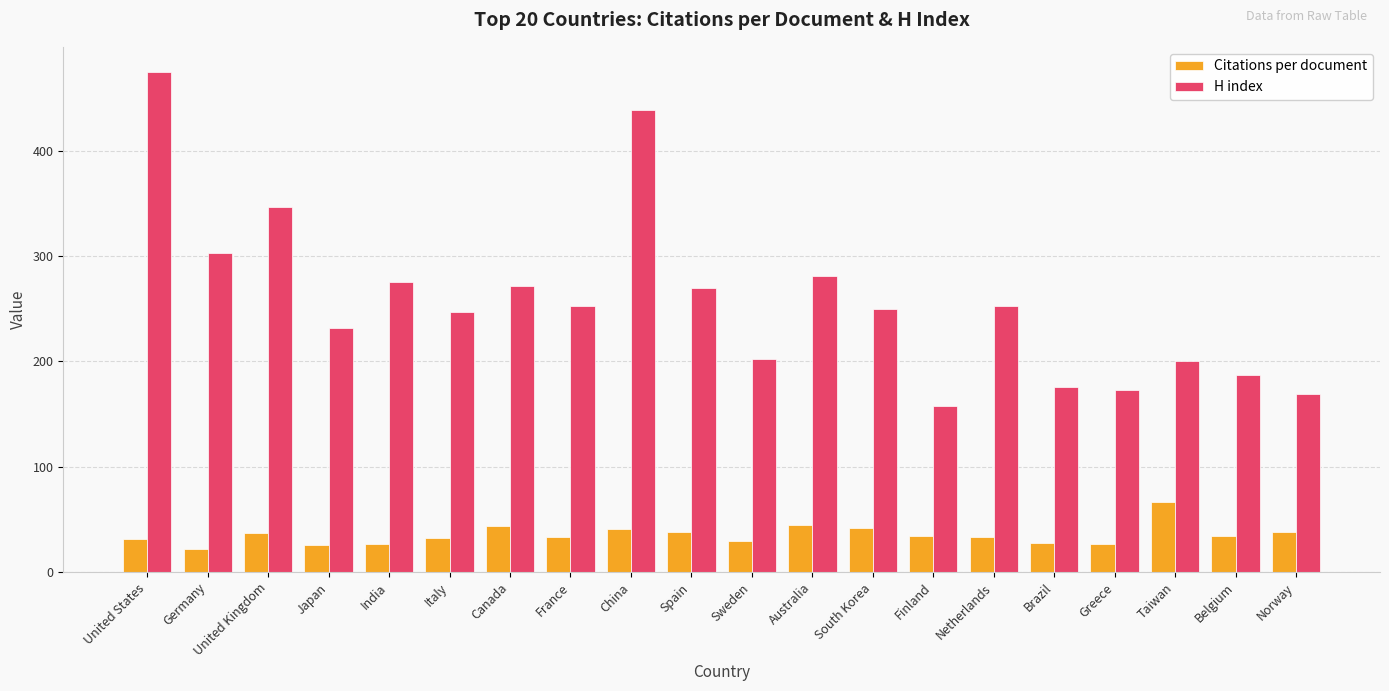

What is the value of the H index bar at the 2nd from the left?

303.0